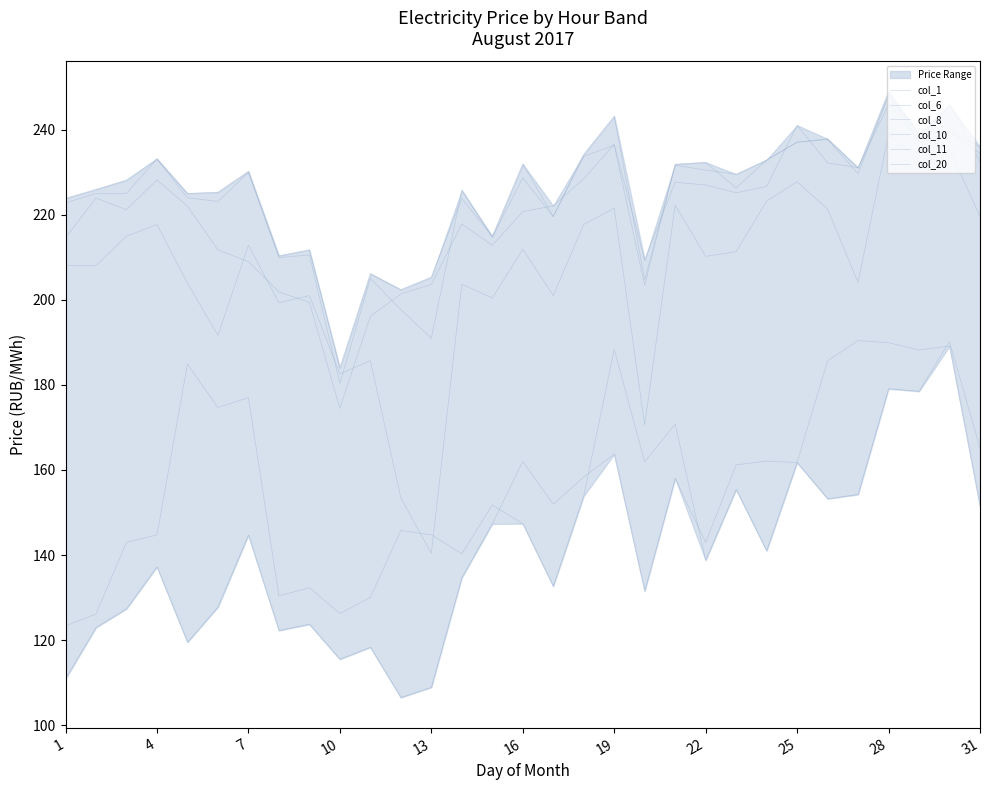

Between which two adjacent categories do col_11 and col_10 first intersect?

7 and 10